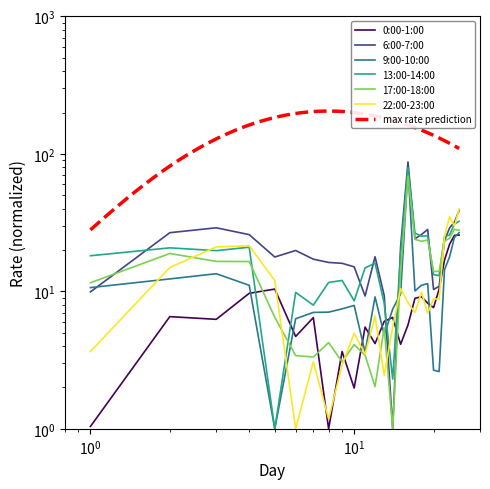

Reading right to left, list all the values displayed in this chart.

0:00-1:00: 25.7	25.5	22.0	16.8	10.4	7.6	8.2	9.1	8.9	5.7	4.1	6.5	6.0	4.2	5.5	2.0	3.6	1.0	6.4	4.7	10.4	9.7	6.3	6.5	1.0
6:00-7:00: 38.7	31.9	28.9	23.4	10.9	10.3	28.2	25.9	24.2	87.4	21.1	1.0	9.3	17.9	9.2	15.1	16.0	16.2	17.2	19.8	17.8	25.9	29.0	26.7	9.9
9:00-10:00: 26.7	24.7	17.9	14.3	2.6	2.7	11.4	11.1	10.1	77.8	9.6	7.4	4.8	9.1	3.6	7.9	7.5	7.1	7.0	6.3	1.0	11.1	13.4	12.3	10.7
13:00-14:00: 32.3	30.9	25.8	25.1	13.0	13.2	25.4	25.2	26.6	79.5	18.6	2.3	8.2	16.1	14.8	8.5	12.0	11.6	7.9	9.8	1.0	21.0	19.8	20.7	18.2
17:00-18:00: 27.8	28.3	24.3	23.2	14.0	14.0	23.6	23.1	23.9	69.2	13.8	1.0	5.5	2.0	3.4	4.1	3.1	4.2	3.3	3.4	6.5	16.5	16.5	18.9	11.5
22:00-23:00: 39.8	29.8	35.0	25.1	8.8	8.8	7.0	9.8	7.0	8.3	10.5	5.5	2.4	6.6	3.5	5.0	2.9	1.2	3.1	1.0	12.0	21.5	21.0	14.9	3.7